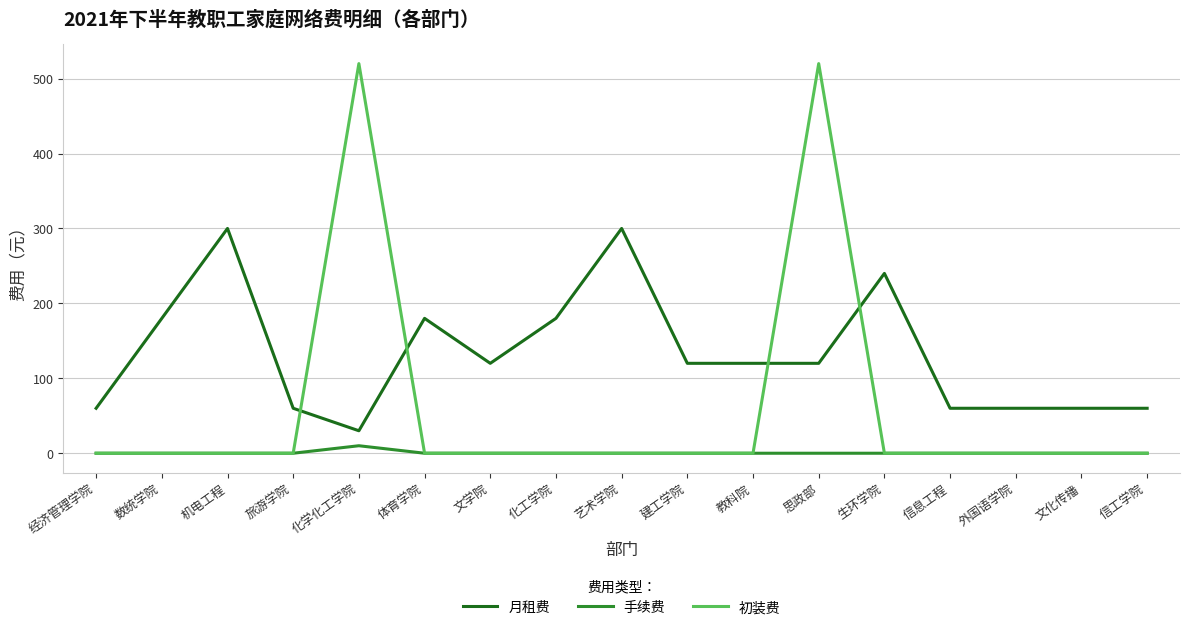

Is this an area chart (filled region under the line)?

No